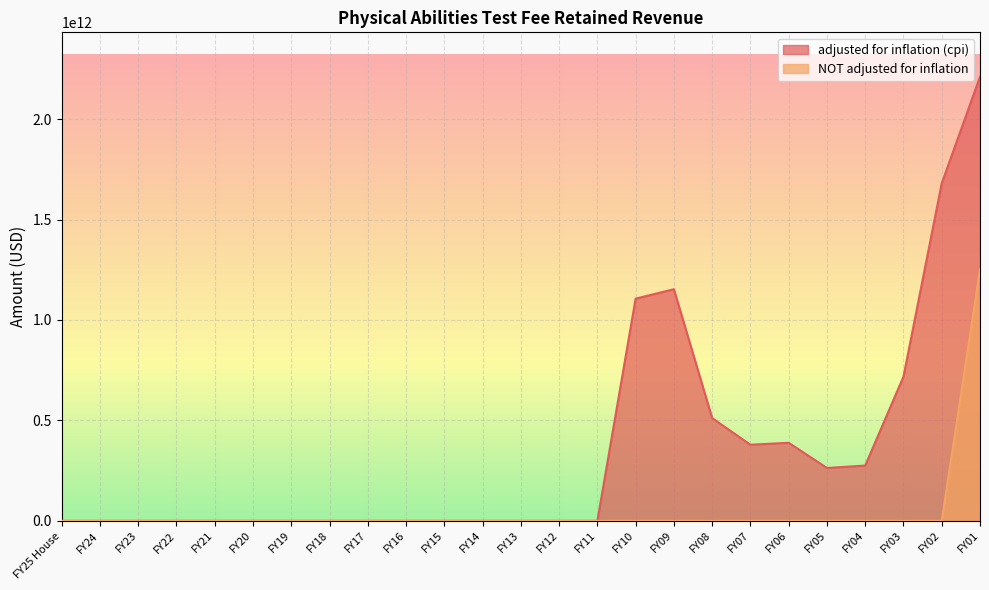

Rank the categories by NOT adjusted for inflation value from highest to lowest.

FY01, FY25 House, FY24, FY23, FY22, FY21, FY20, FY19, FY18, FY17, FY16, FY15, FY14, FY13, FY12, FY11, FY10, FY09, FY08, FY07, FY06, FY05, FY04, FY03, FY02